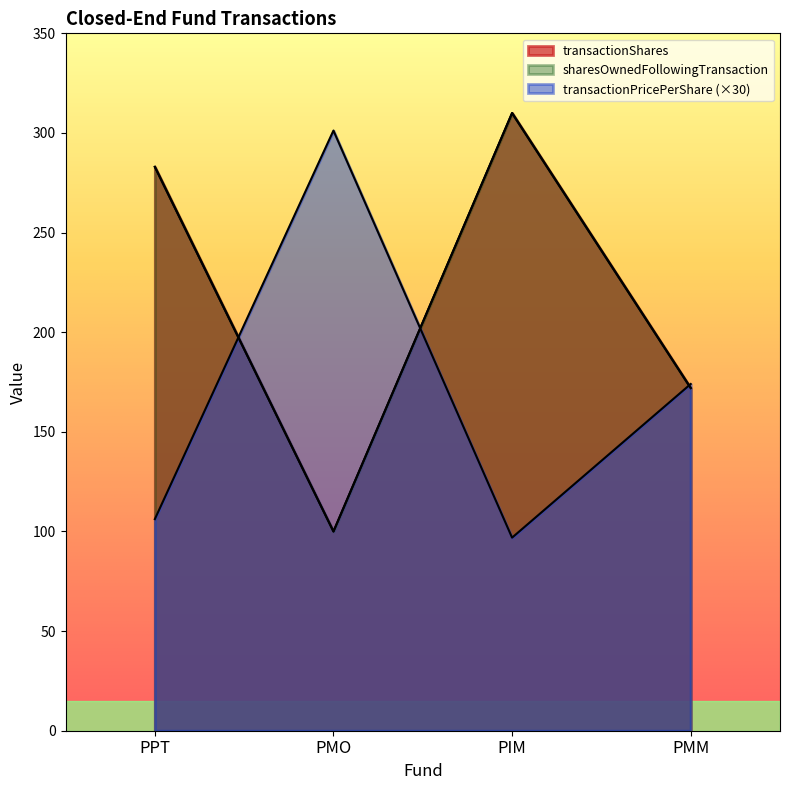

List the series in order of their peak value, highest first.

transactionShares, sharesOwnedFollowingTransaction, transactionPricePerShare